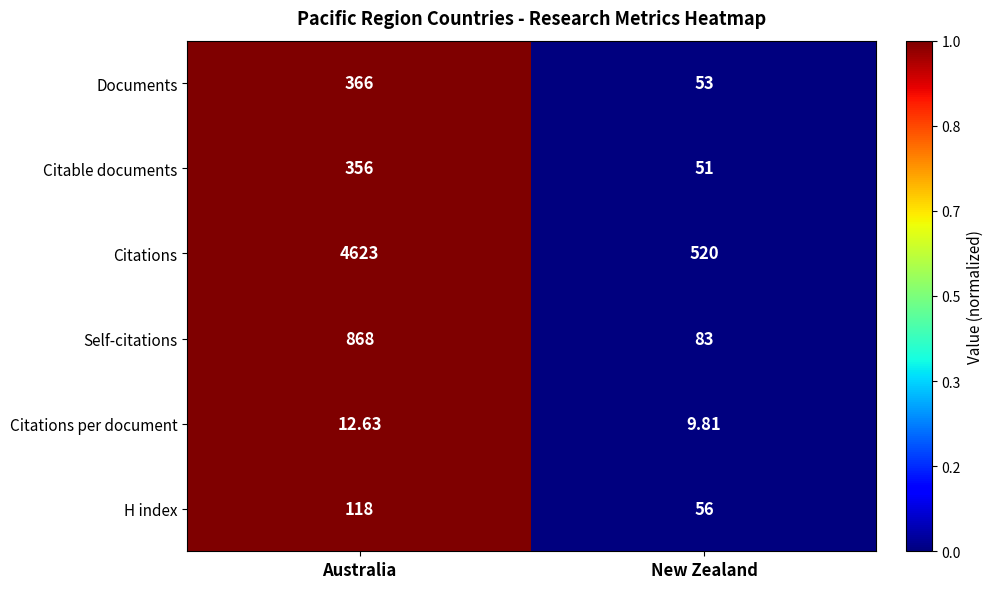

At which category is the sum across all series the highest?

Australia